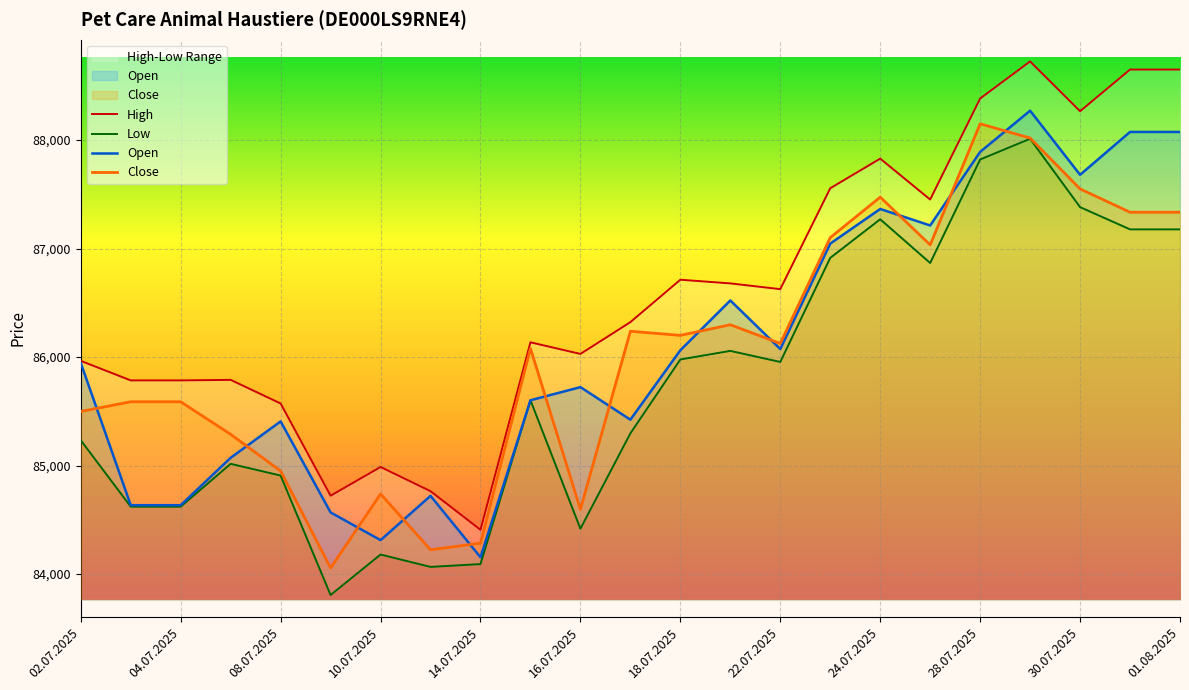

Reading right to left, list all the values displayed in this chart.

Open: 88075	88075	87680	88271	87891	87213	87365	87046	86074	86522	86063	85423	85723	85602	84155	84721	84313	84568	85407	85072	84635	84635	85945
High: 88650	88650	88266	88725	88383	87452	87829	87556	86626	86679	86713	86322	86029	86136	84408	84764	84987	84722	85572	85790	85785	85785	85965
Low: 87177	87177	87382	88012	87821	86867	87270	86914	85955	86057	85978	85297	84418	85602	84092	84066	84180	83807	84908	85016	84621	84621	85233
Close: 87335	87335	87550	88019	88150	87034	87474	87101	86125	86298	86200	86238	84596	86080	84285	84224	84738	84056	84950	85288	85588	85588	85499